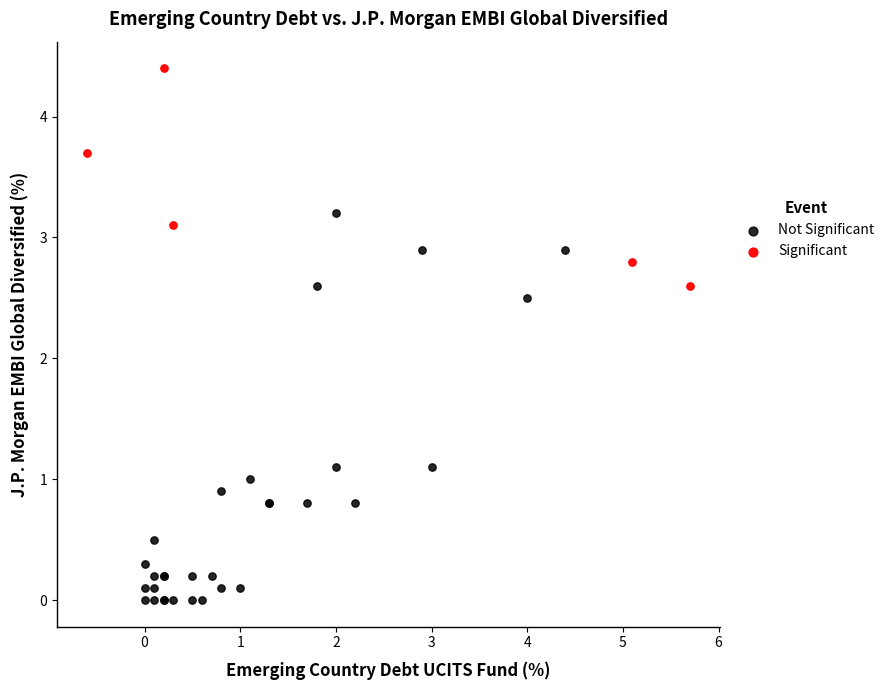

Which series contains the highest Y value?

Significant